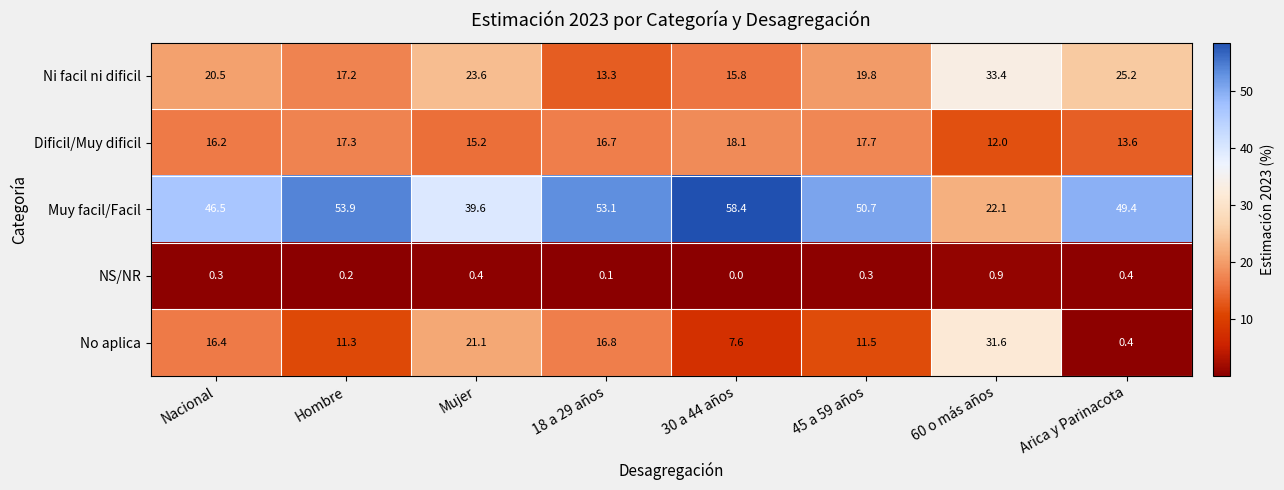

What is the difference between the highest and lowest values at 60 o más años?

32.5